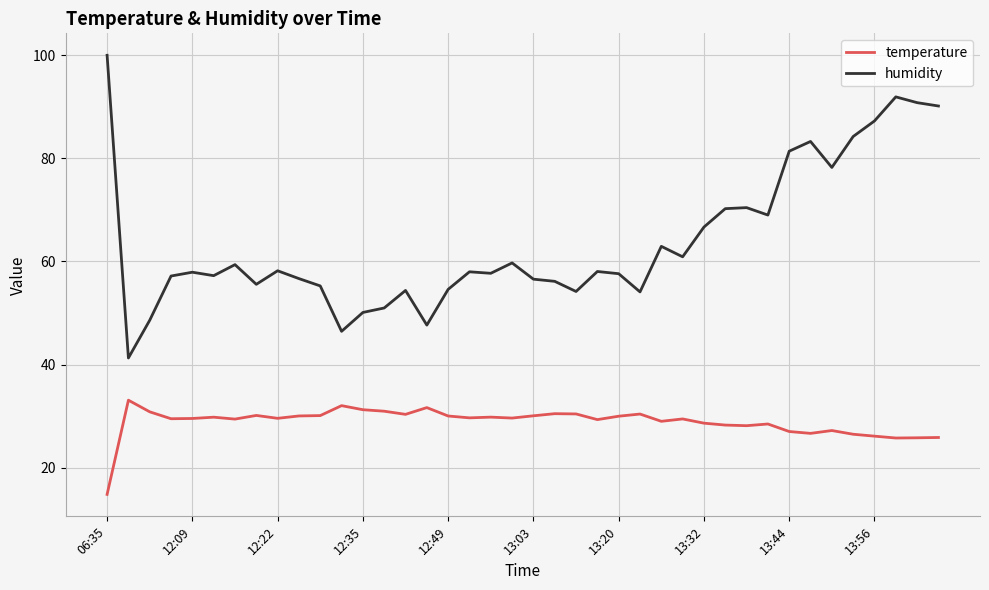

Which series has the largest total across all categories?

humidity